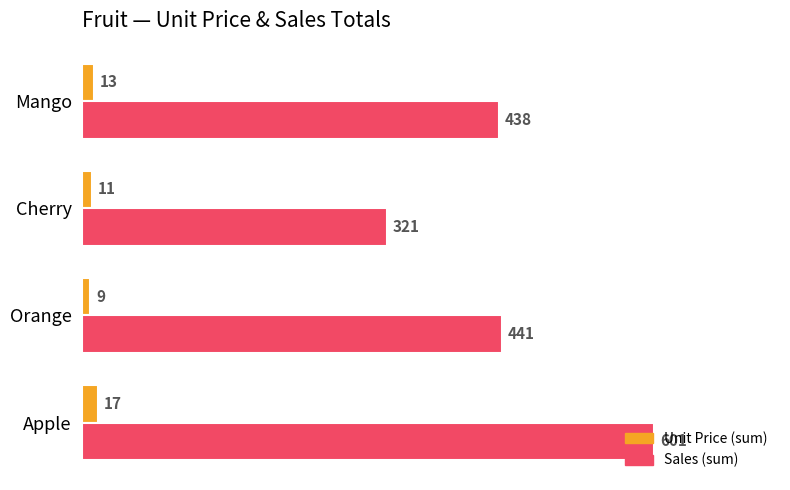

What is the total value across all series at Mango?

451